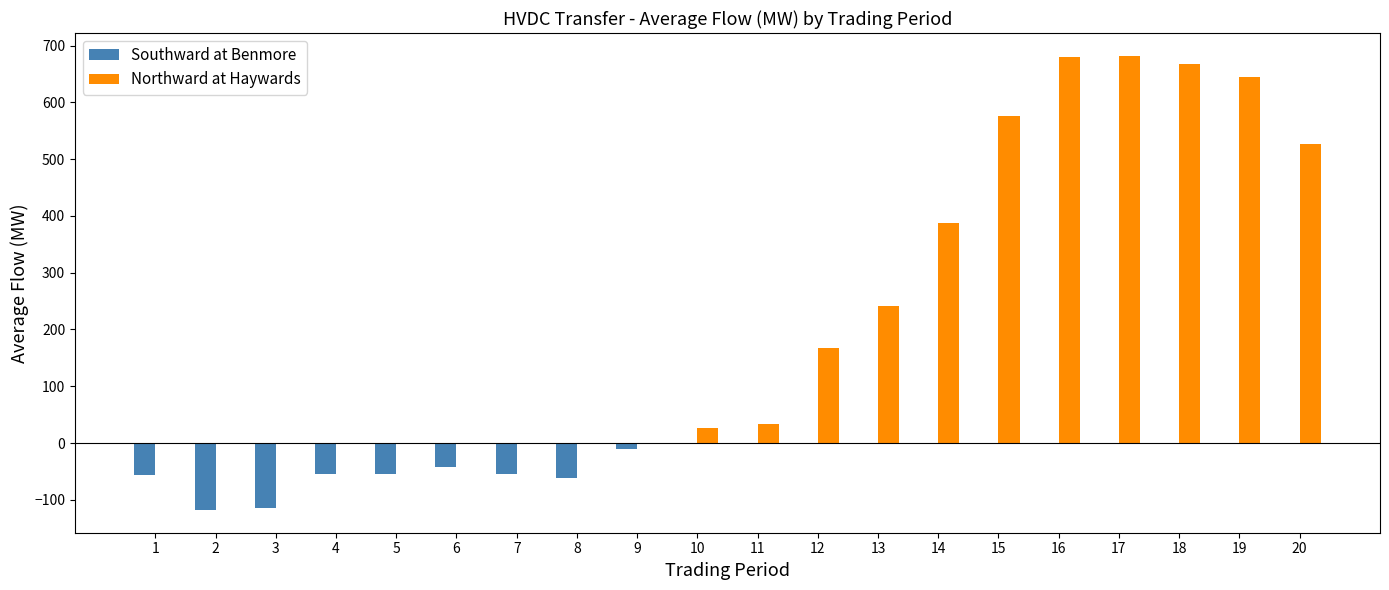

Between 12 and 20, which series saw the biggest shift?

Northward at Haywards